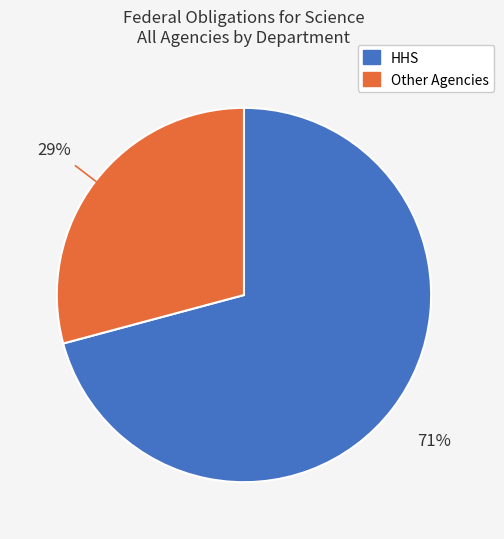

Is there any slice that represents more than half of the pie?

Yes